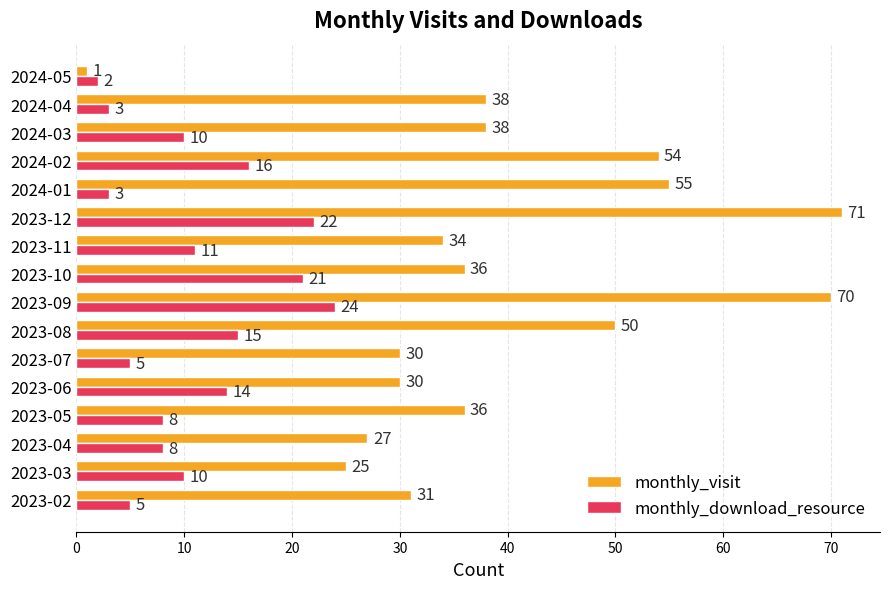

Count the number of categories in the chart.

16